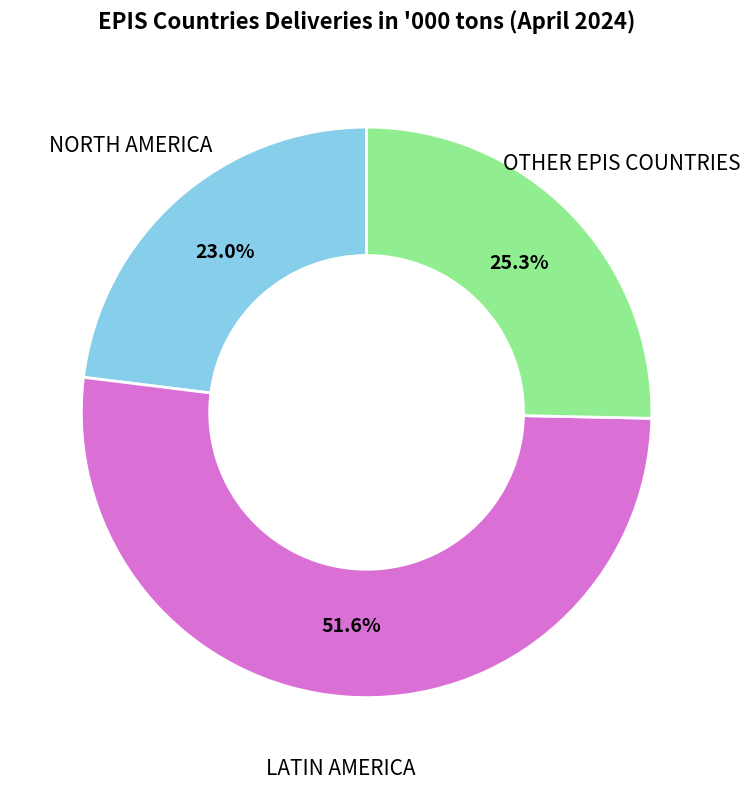

Which category has the biggest portion of the pie?

LATIN AMERICA